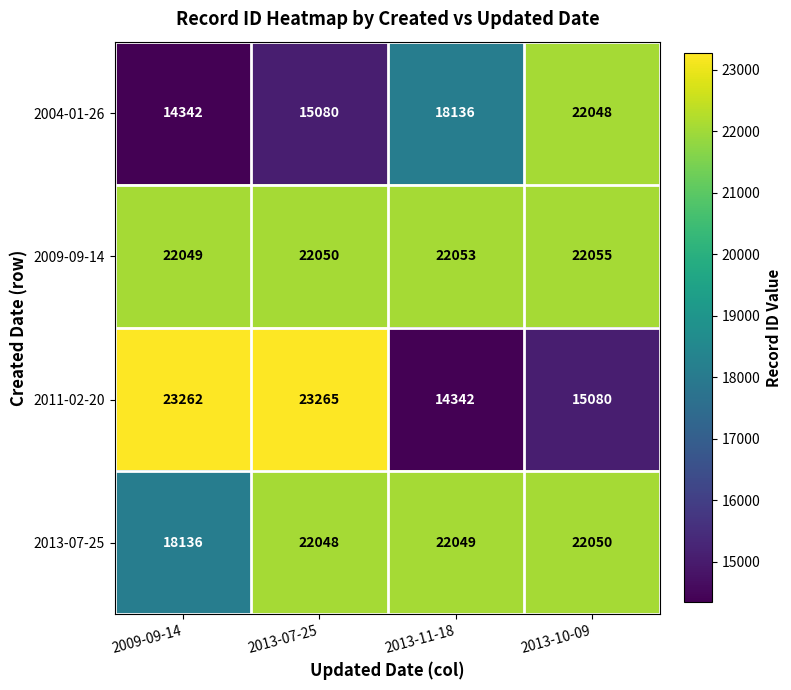

True or false: 2013-07-25 has a value of 22050 at 2013-10-09.

True